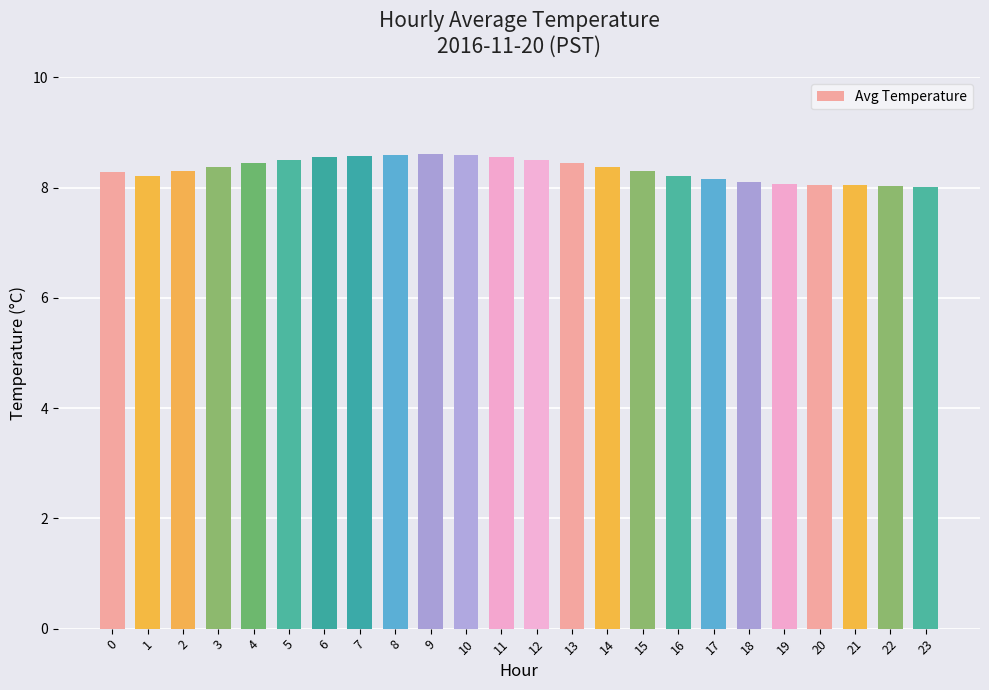

What is the smallest value displayed?

8.0